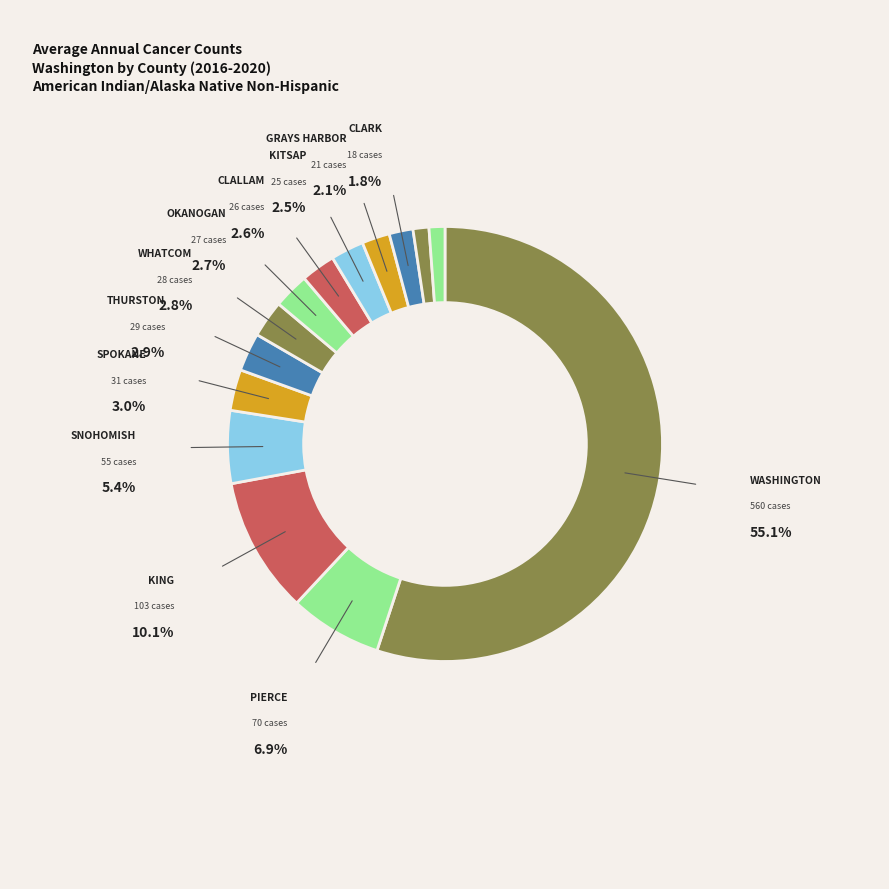

To the nearest percent, what is the difference between the largest and smallest slice percentages?

54%